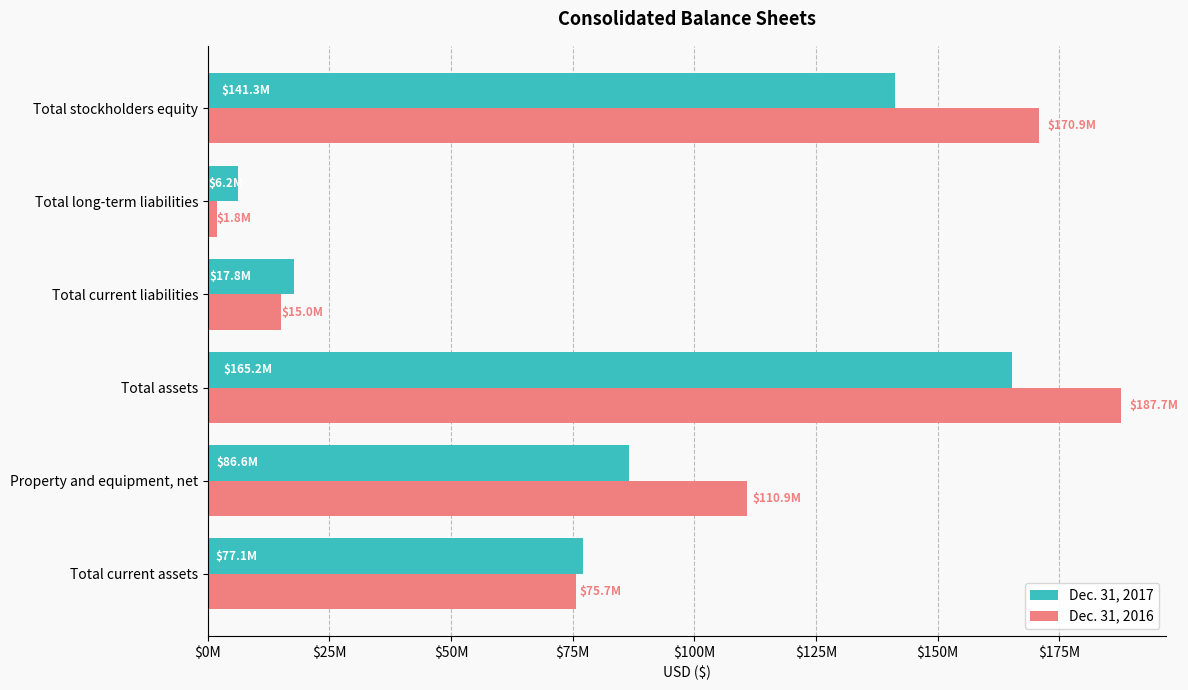

What are all the series names shown in the legend?

Dec. 31, 2017, Dec. 31, 2016